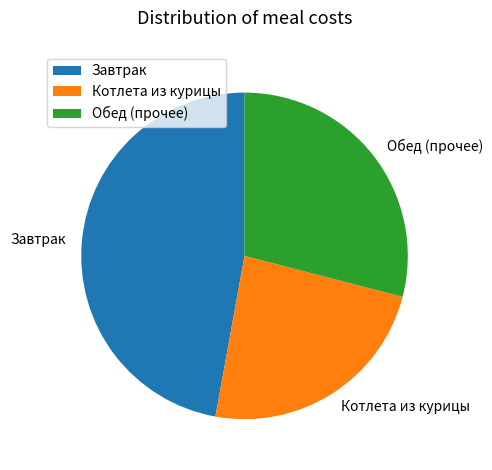

Is there any slice that represents more than half of the pie?

No